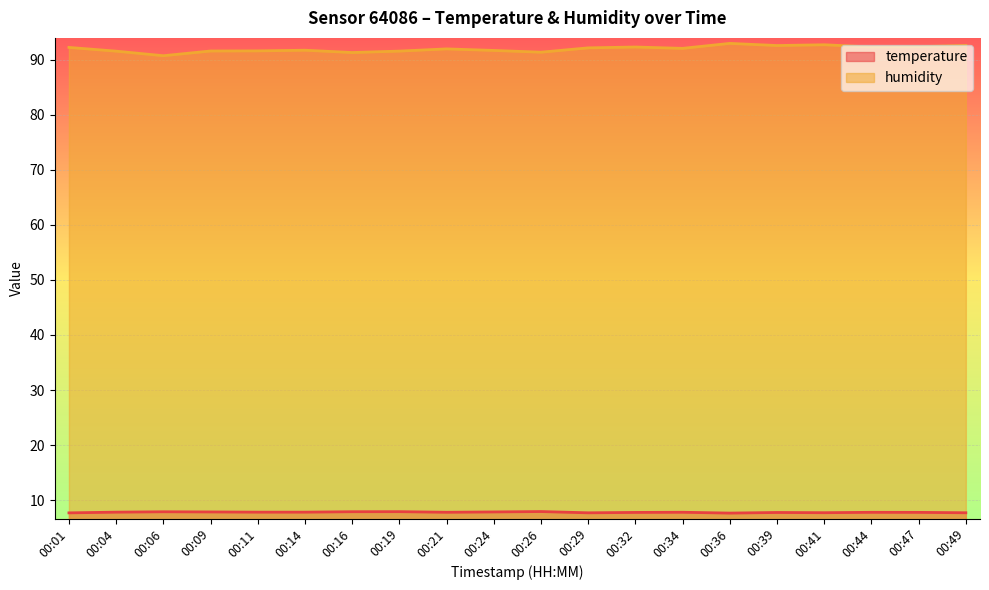

Reading left to right, list all the values displayed in this chart.

temperature: 00:01=7.7	00:04=7.8	00:06=7.9	00:09=7.9	00:11=7.8	00:14=7.8	00:16=7.9	00:19=7.9	00:21=7.8	00:24=7.9	00:26=7.9	00:29=7.7	00:32=7.8	00:34=7.8	00:36=7.7	00:39=7.8	00:41=7.7	00:44=7.8	00:47=7.8	00:49=7.7
humidity: 00:01=92.2	00:04=91.5	00:06=90.7	00:09=91.6	00:11=91.6	00:14=91.7	00:16=91.3	00:19=91.5	00:21=92.0	00:24=91.7	00:26=91.3	00:29=92.1	00:32=92.3	00:34=92.0	00:36=93.0	00:39=92.6	00:41=92.7	00:44=92.3	00:47=92.4	00:49=92.6